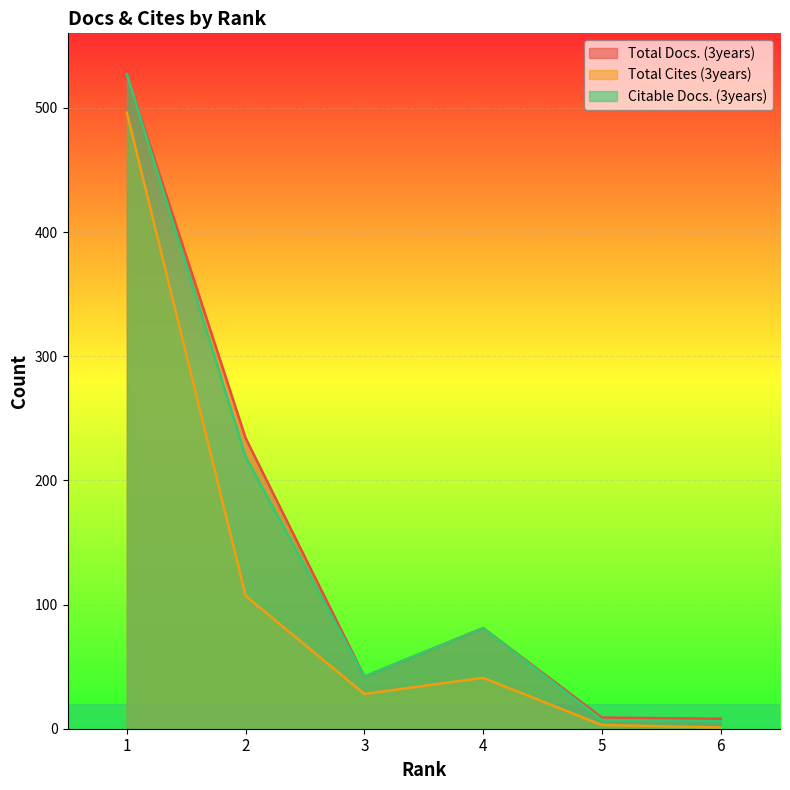

Between 6 and 1, which is larger?

1